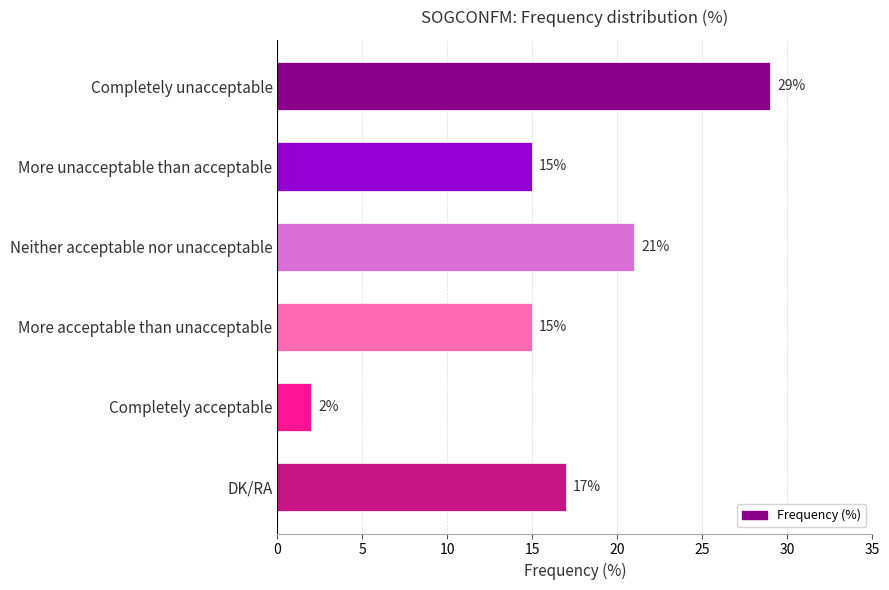

Which category has the lowest value across all series?

Completely acceptable